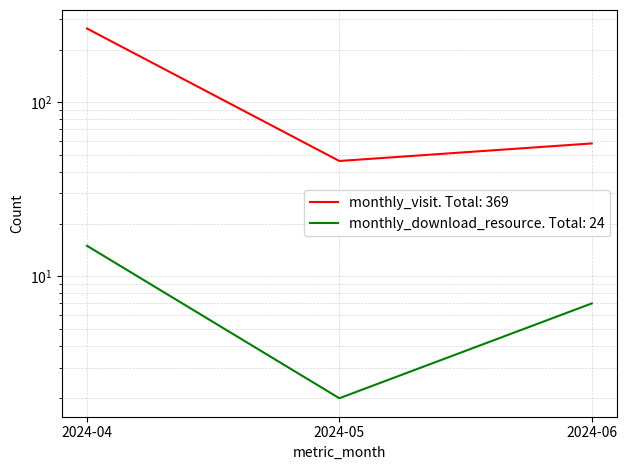

Reading left to right, transcribe all the data shown in this chart.

monthly_visit: 2024-04=265	2024-05=46	2024-06=58
monthly_download_resource: 2024-04=15	2024-05=2	2024-06=7